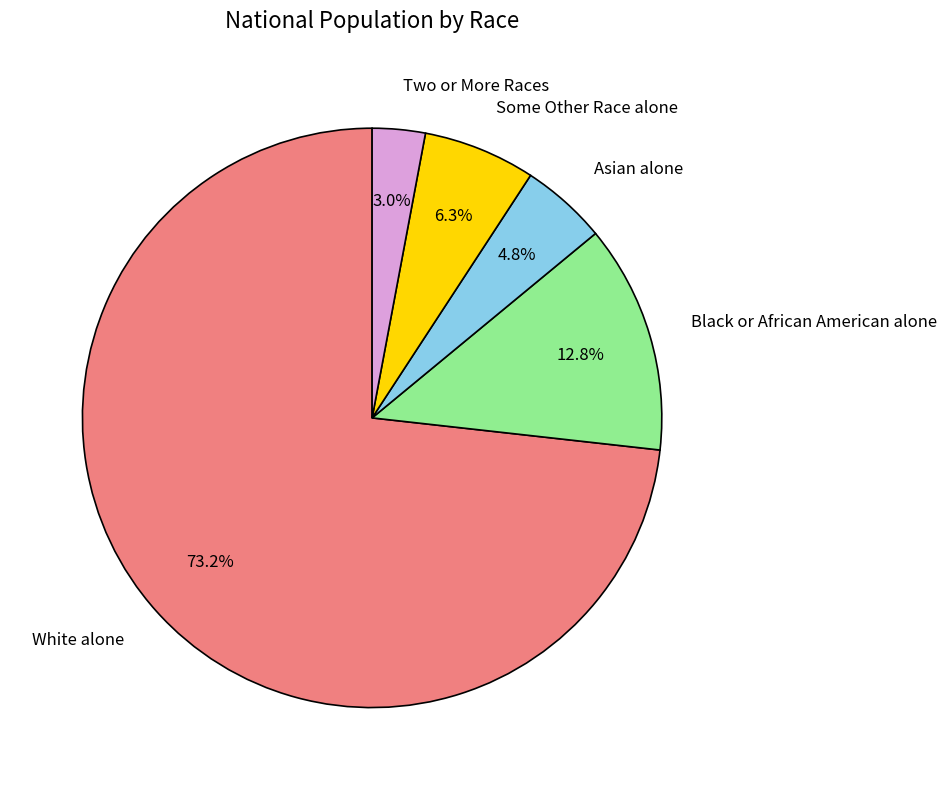

Approximately how many times larger is the value at Some Other Race alone compared to Black or African American alone?

0.5